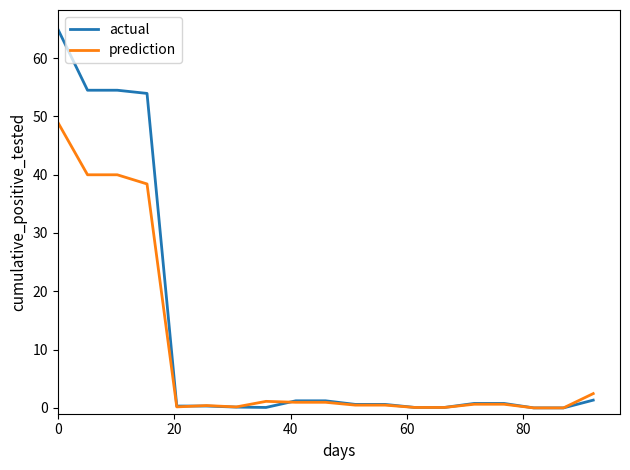

What is the greatest value displayed?

65.0